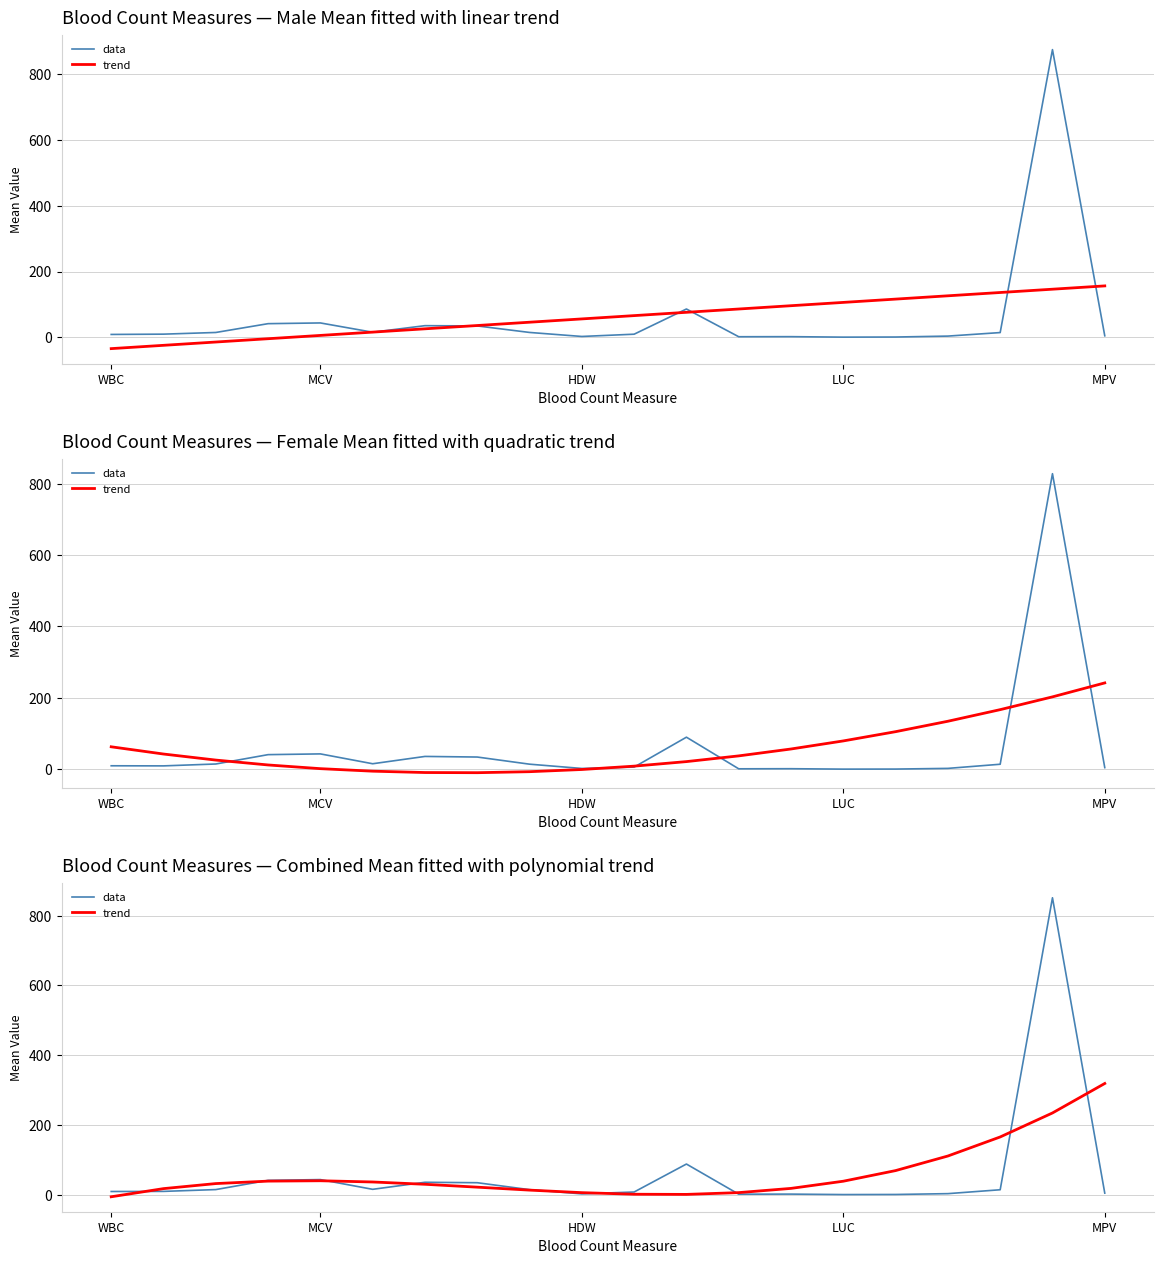

True or false: data has more than 2 points higher than both neighbors.

True